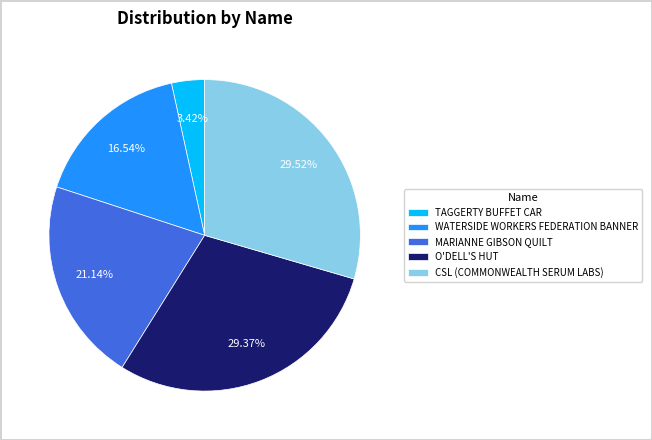

Combined, do CSL (COMMONWEALTH SERUM LABS) and MARIANNE GIBSON QUILT account for over 50%?

Yes